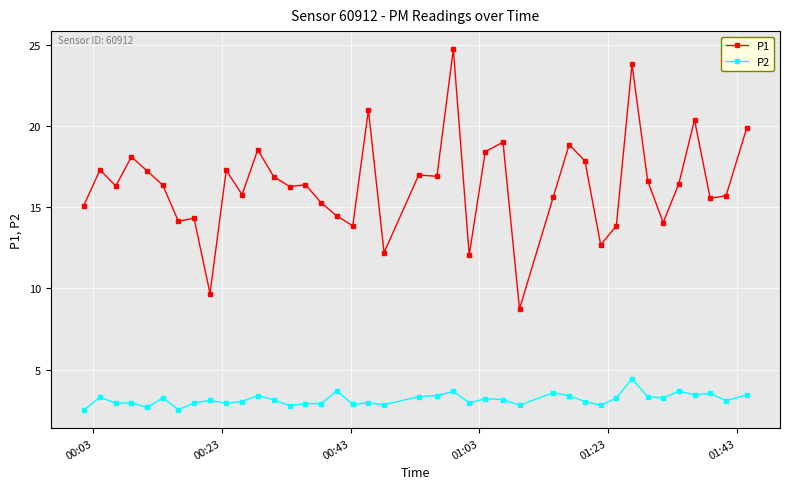

True or false: P2 and P1 cross at least once.

False